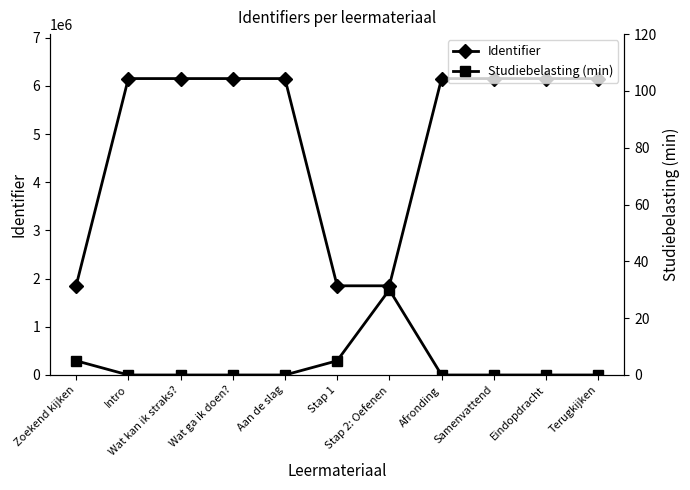

Which series has the largest total across all categories?

Identifier